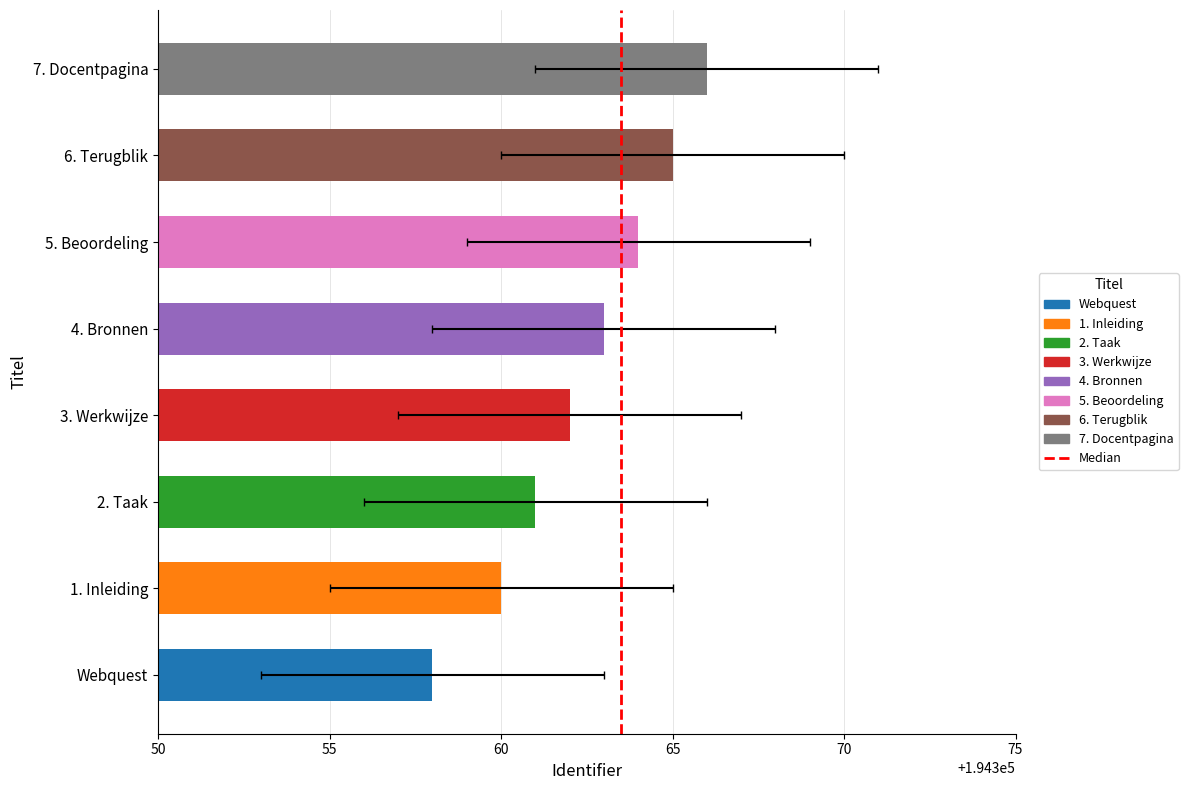

Which has a higher value, 55 or 50?

55